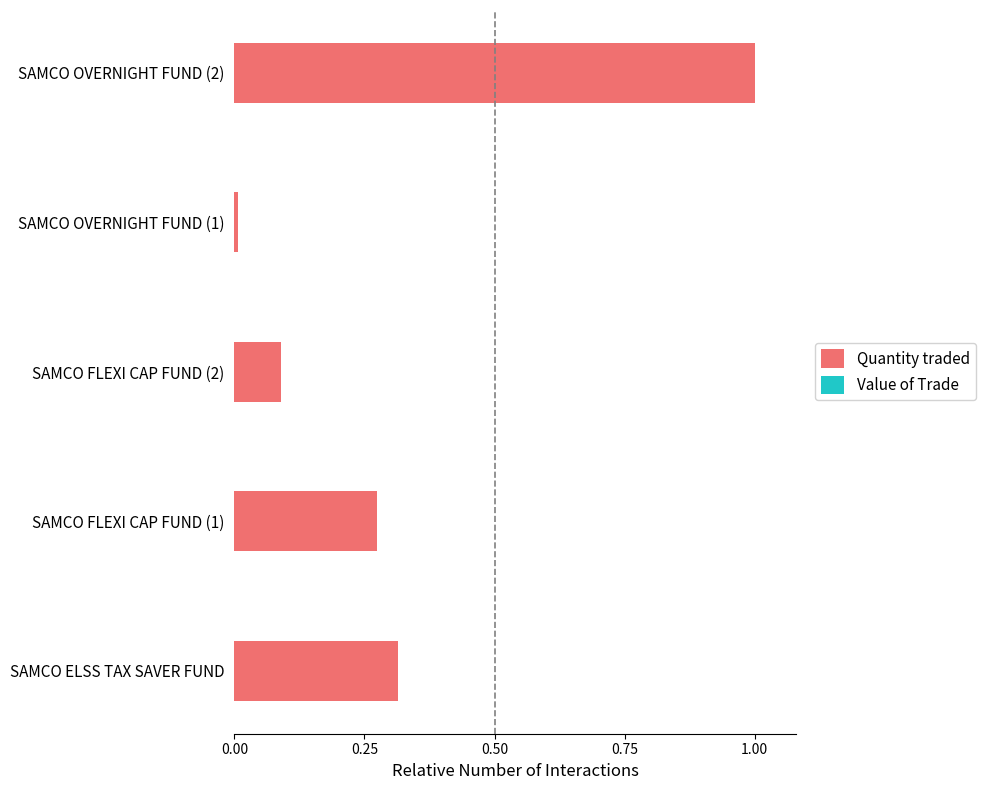

What is the sum of all Quantity traded values?

1.7